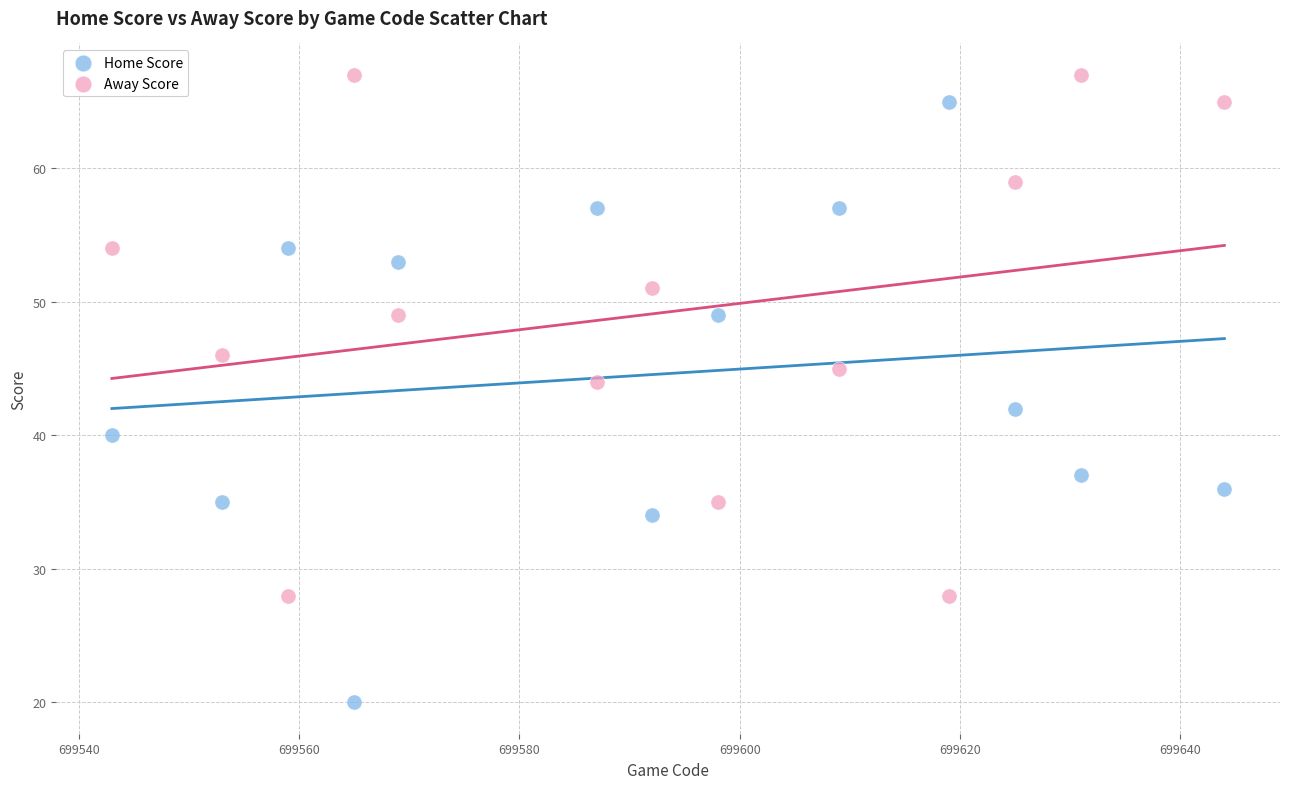

Which series reaches the minimum Y coordinate?

Home Score